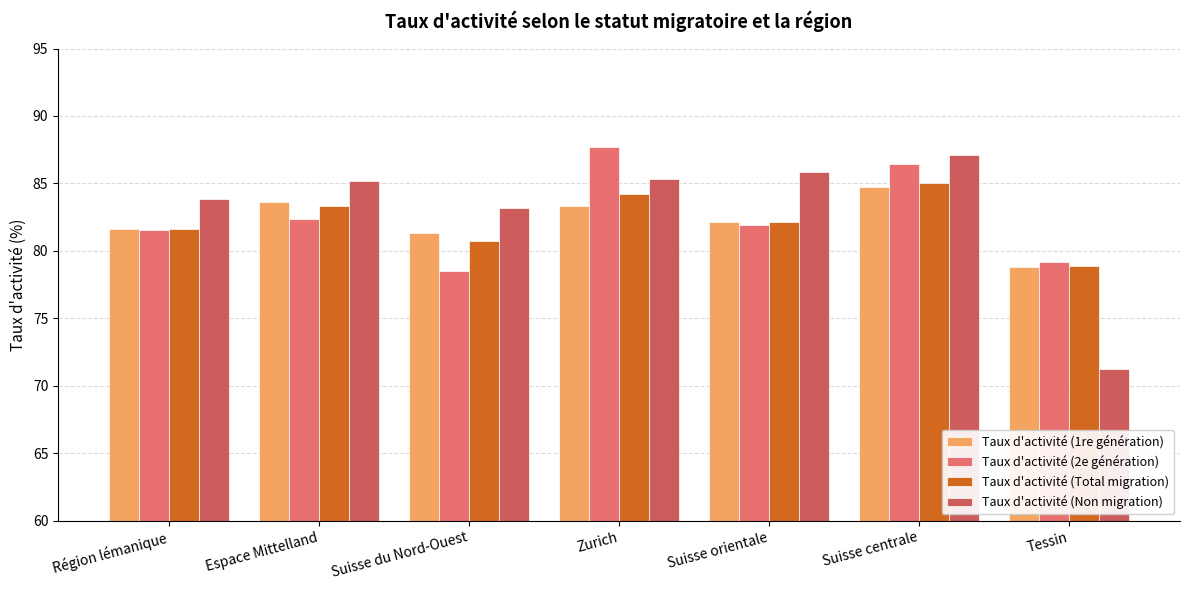

How many data points does each series have?

7